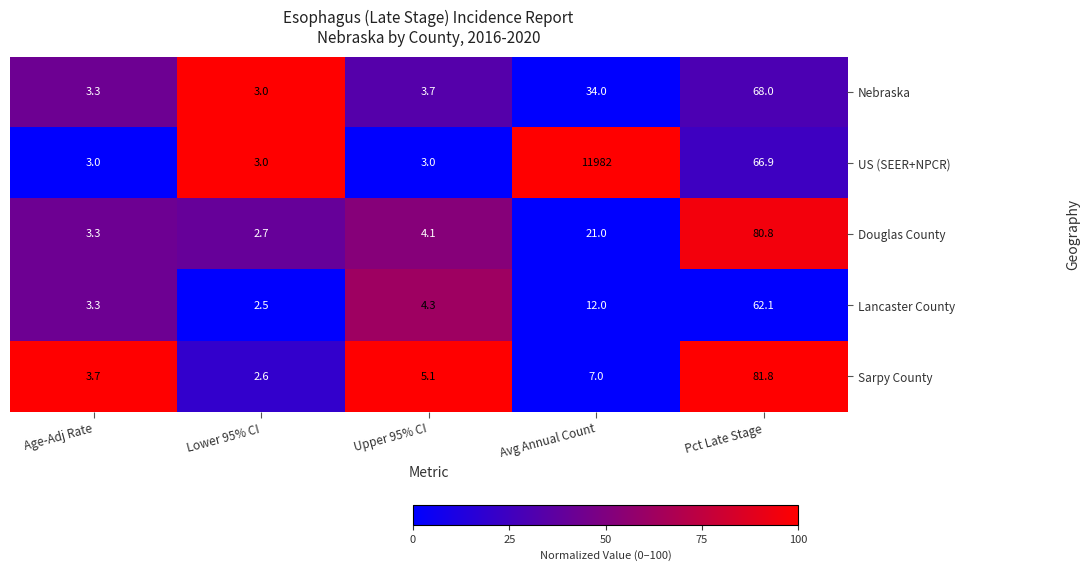

At which category is the sum across all series the highest?

Avg Annual Count